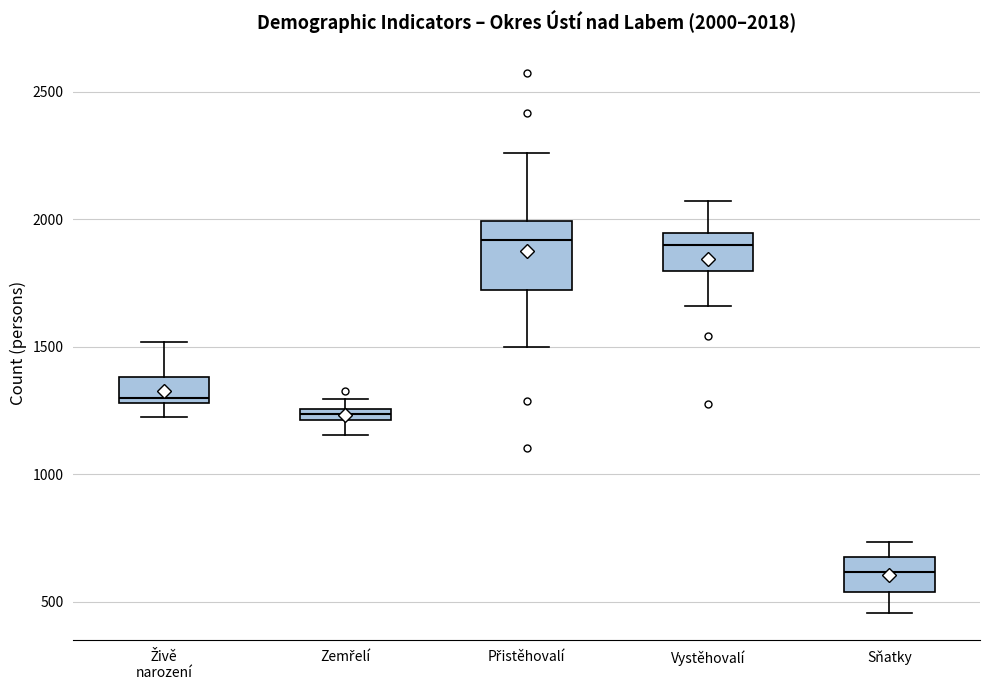

Which box is the tallest, from its lower edge to its upper edge?

Přistěhovalí